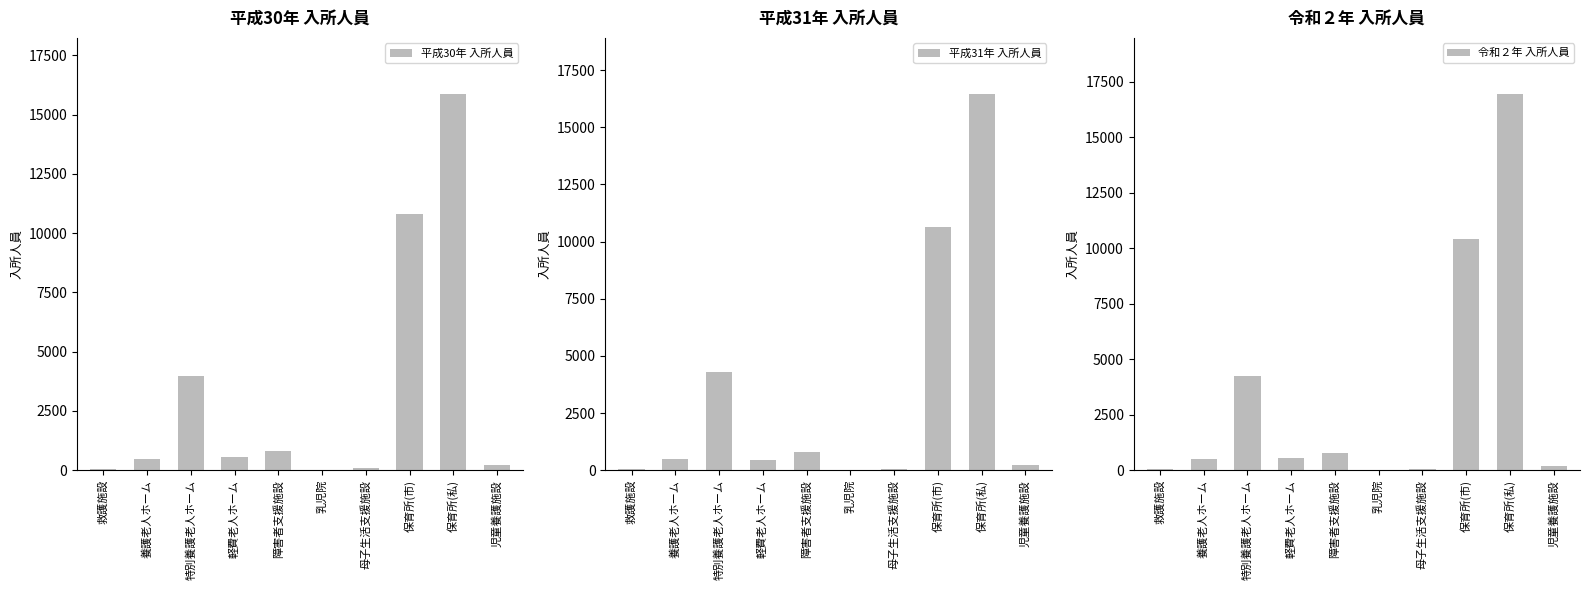

What is the value of the 平成31年 入所人員 bar at the 10th from the left?

214